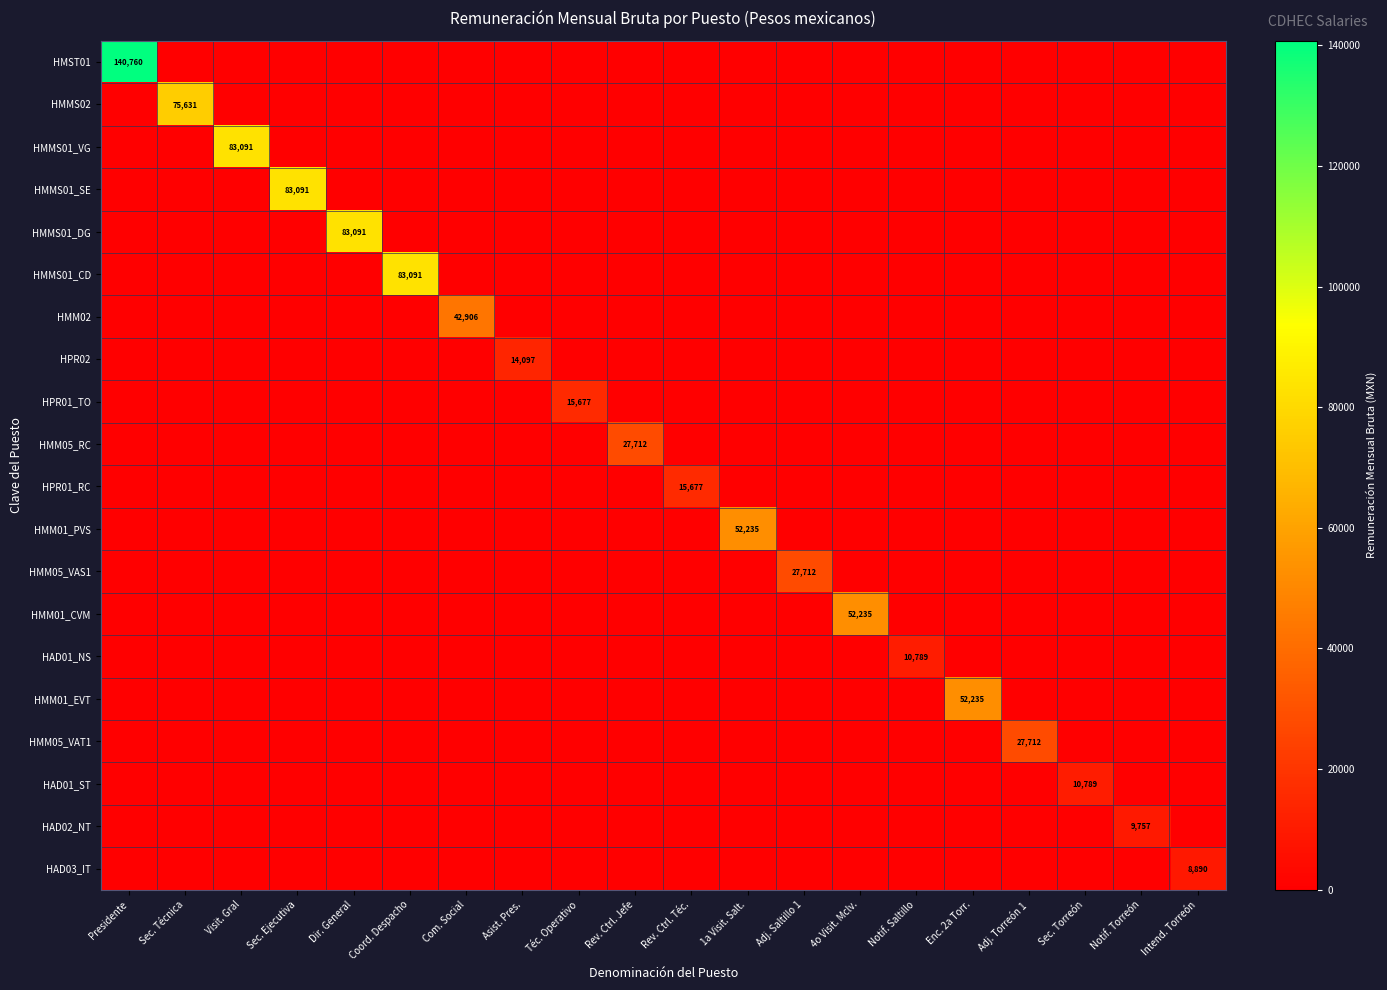

What is the spread (max minus min) of values at Dir. General?

83091.2